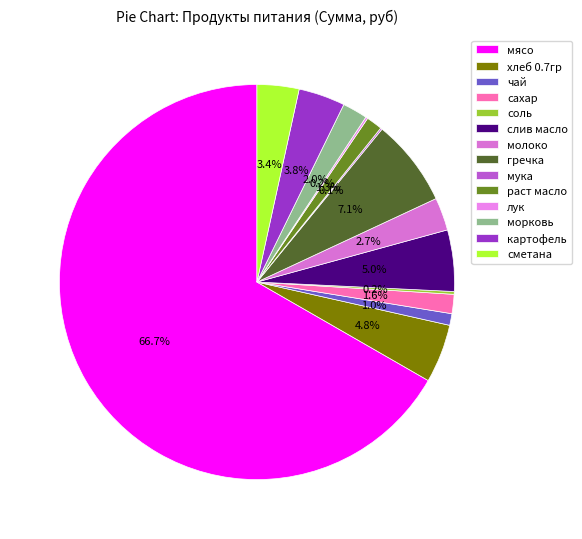

Does any single category account for the majority?

Yes